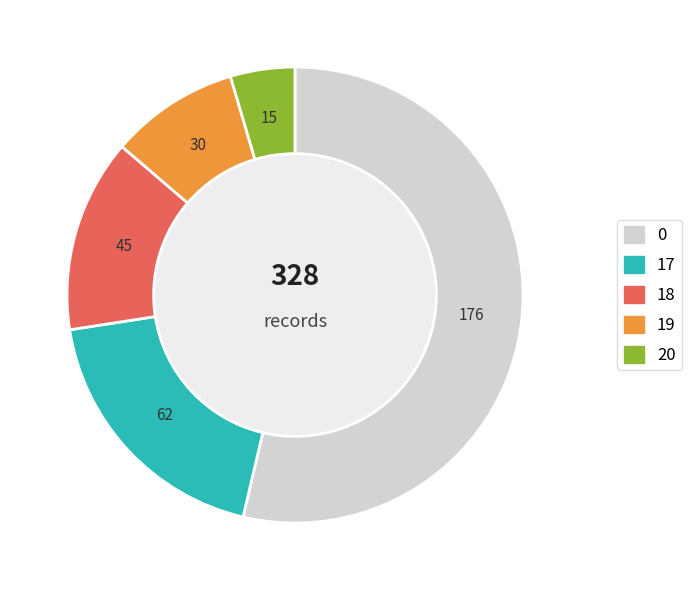

Count the number of slices in the pie.

5